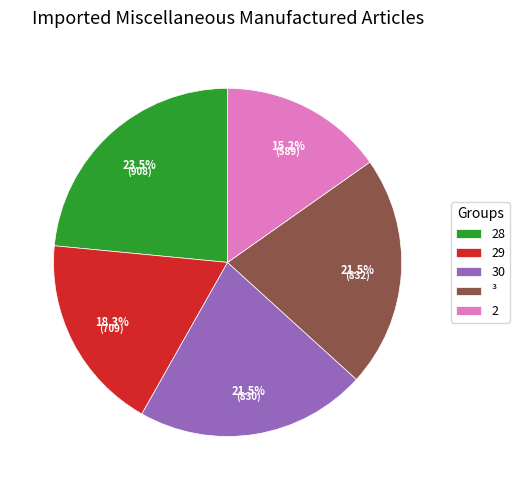

Does any single category account for the majority?

No